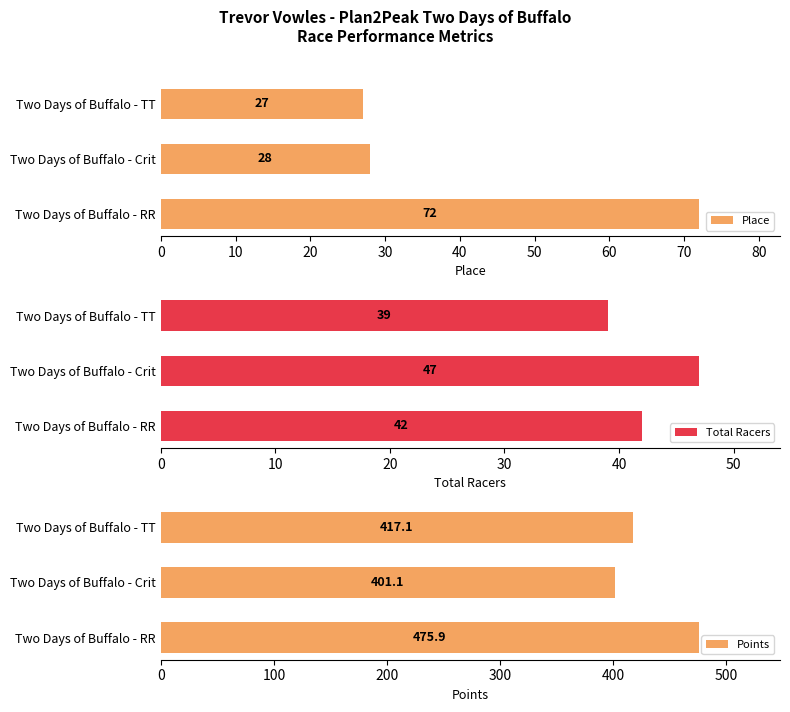

What are all the series names shown in the legend?

Place, Total Racers, Points